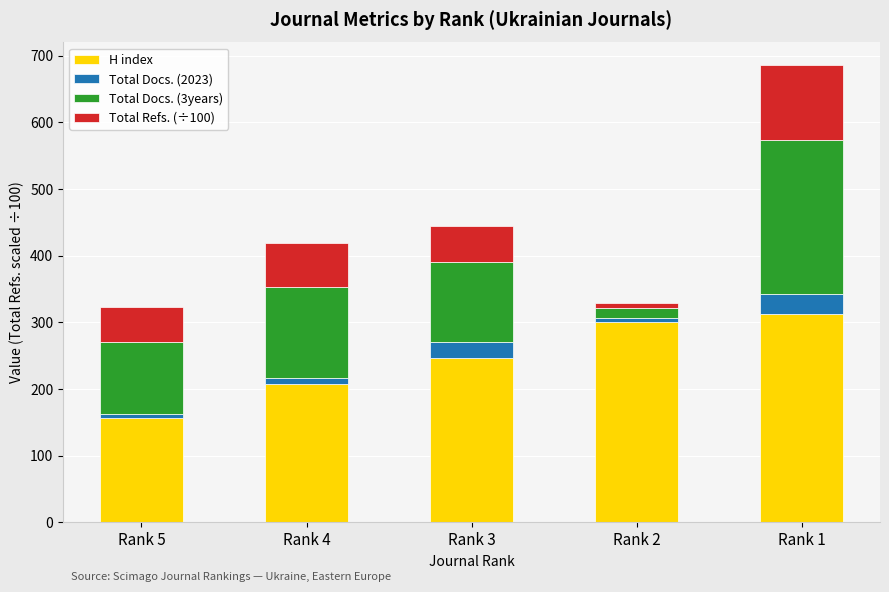

Is it true that H index equals 250.5 at Rank 5?

False